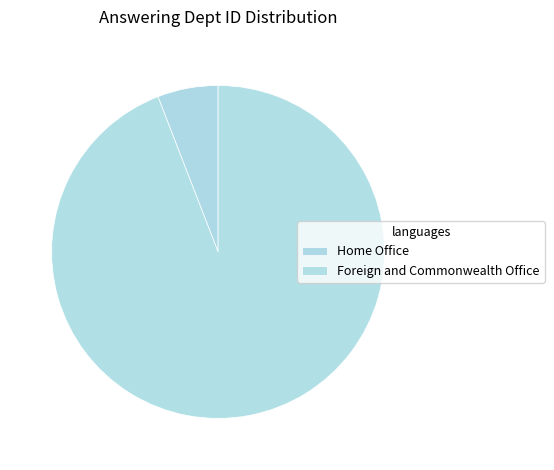

How many slices are in this pie chart?

2